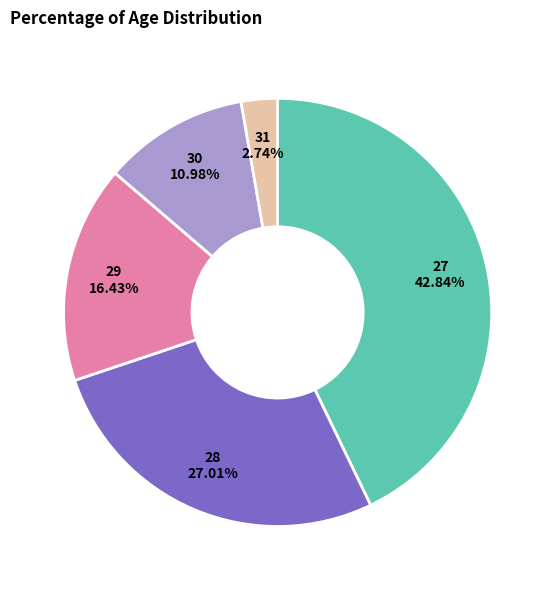

Does any single category account for the majority?

No